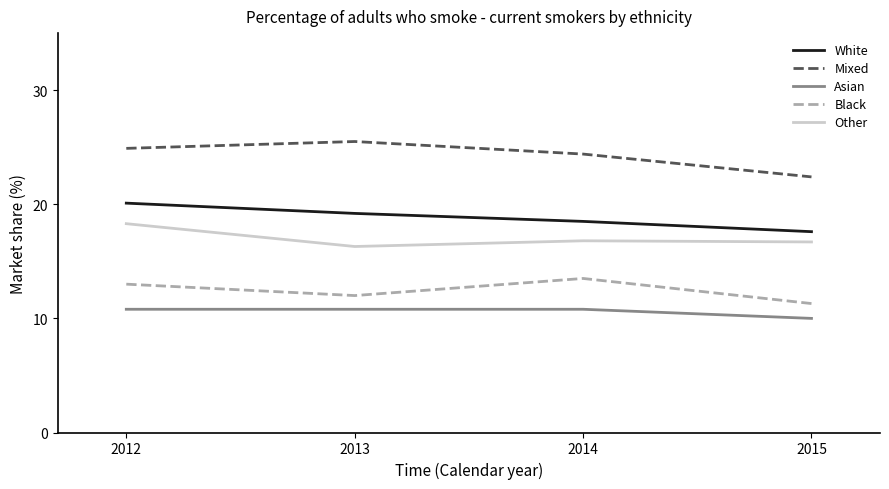

What is the difference between the maximum and minimum values in the Black series?

2.2